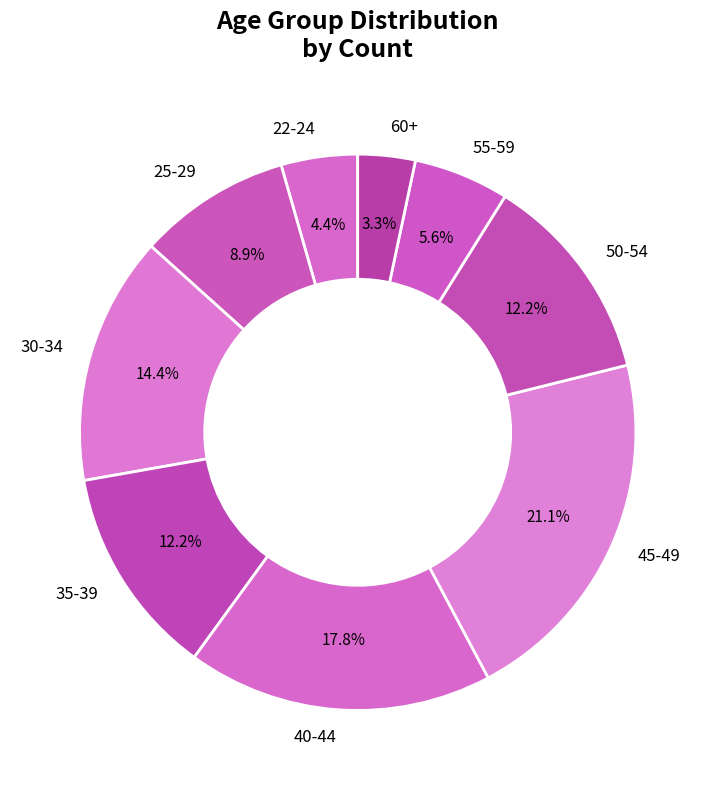

True or false: 45-49 accounts for 21% of the total.

True